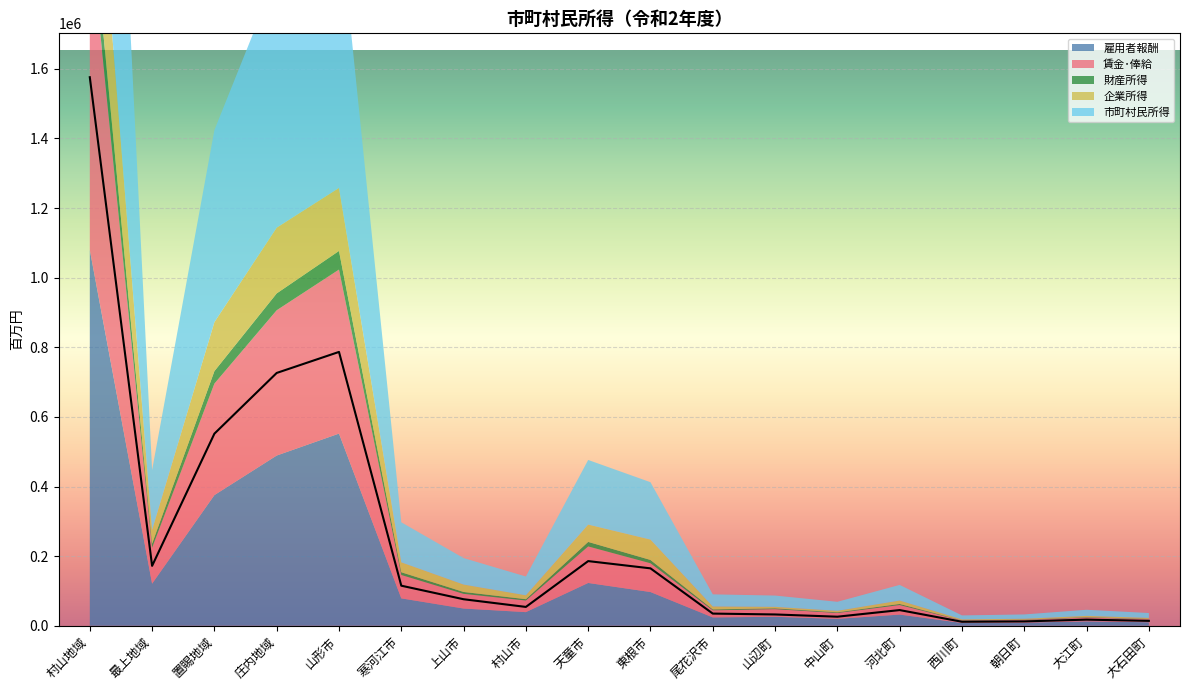

Reading left to right, extract all data points from this chart.

雇用者報酬: 村山地域=1079790	最上地域=120819	置賜地域=375241	庄内地域=488952	山形市=552020	寒河江市=78650	上山市=49410	村山市=39059	天童市=122886	東根市=96804	尾花沢市=23897	山辺町=25668	中山町=19755	河北町=32043	西川町=7981	朝日町=8943	大江町=12623	大石田町=10051
賃金･俸給: 村山地域=921749	最上地域=103136	置賜地域=320320	庄内地域=417387	山形市=471225	寒河江市=67139	上山市=42178	村山市=33342	天童市=104900	東根市=82635	尾花沢市=20400	山辺町=21911	中山町=16864	河北町=27353	西川町=6813	朝日町=7634	大江町=10775	大石田町=8580
財産所得: 村山地域=107124	最上地域=11905	置賜地域=35903	庄内地域=48383	山形市=53467	寒河江市=7874	上山市=5440	村山市=3817	天童市=13023	東根市=9561	尾花沢市=2532	山辺町=2344	中山町=1876	河北町=3156	西川町=776	朝日町=975	大江町=1221	大石田町=1062
企業所得: 村山地域=388950	最上地域=39294	置賜地域=140641	庄内地域=188893	山形市=181149	寒河江市=28512	上山市=21257	村山市=11169	天童市=49778	東根市=58484	尾花沢市=8453	山辺町=4367	中山町=4314	河北町=9764	西川町=2675	朝日町=2488	大江町=3688	大石田町=2852
市町村民所得: 村山地域=1575864	最上地域=172018	置賜地域=551785	庄内地域=726228	山形市=786636	寒河江市=115037	上山市=76107	村山市=54045	天童市=185688	東根市=164849	尾花沢市=34883	山辺町=32379	中山町=25945	河北町=44963	西川町=11432	朝日町=12405	大江町=17531	大石田町=13965